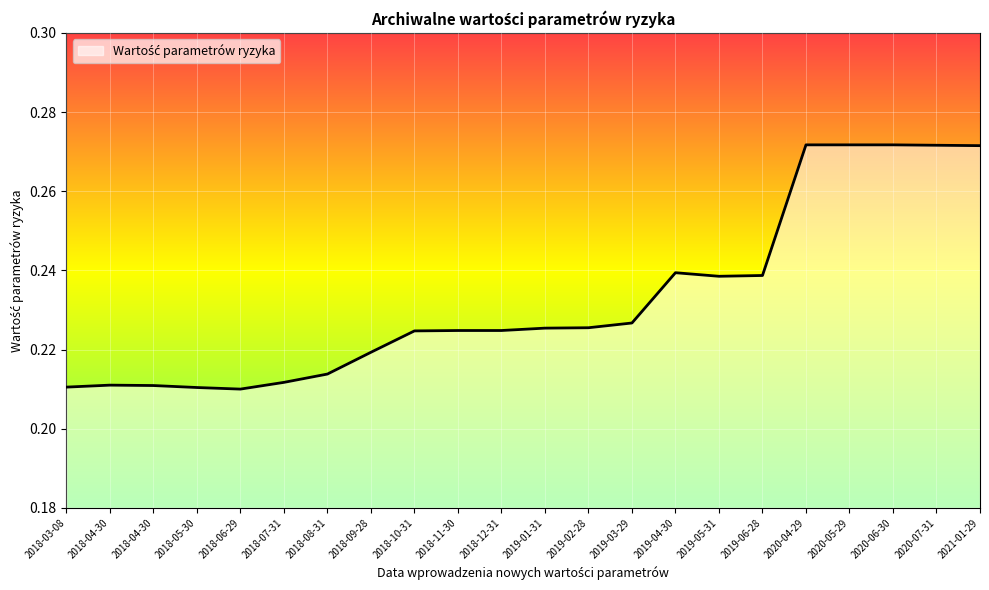

Is this an area chart (filled region under the line)?

Yes